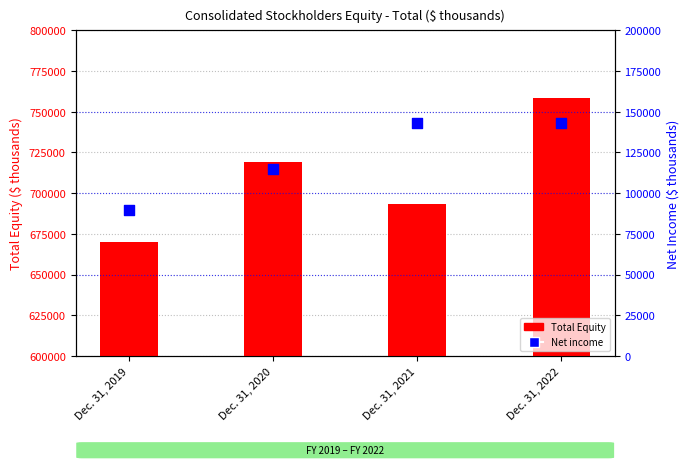

Is the value of Net income at Dec. 31, 2019 greater than the value of Total Equity at Dec. 31, 2022?

No